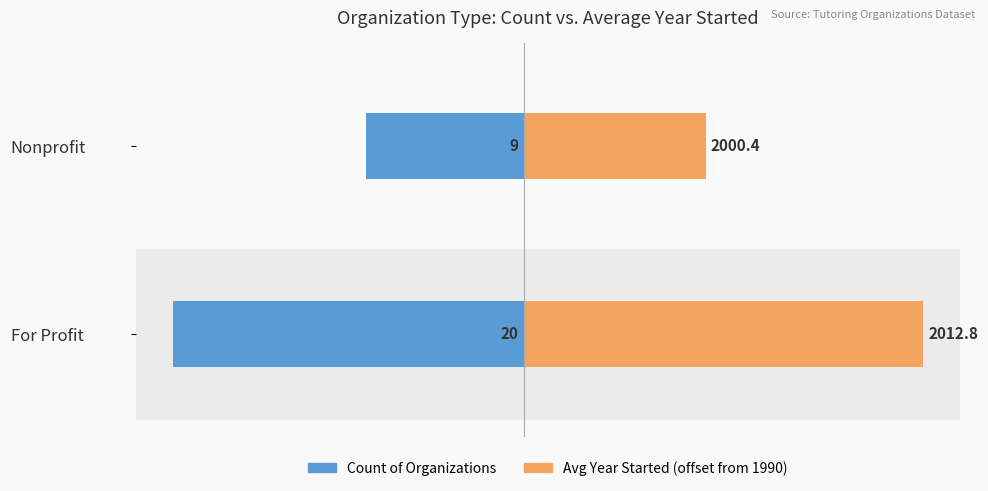

Reading left to right, extract all data points from this chart.

Count of Organizations: -20.0	-9.0
Avg Year Started (offset from 1990): 22.8	10.4